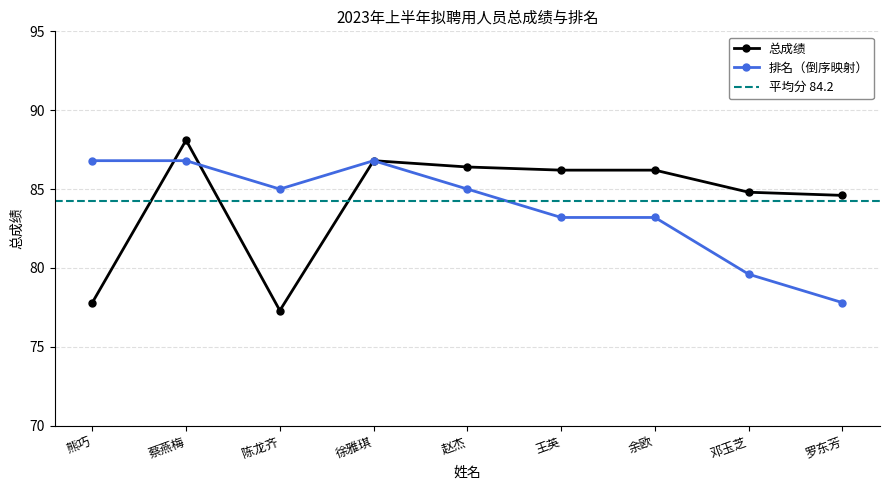

What is the value of the 排名（倒序映射） point at the 3rd from the left?

85.0